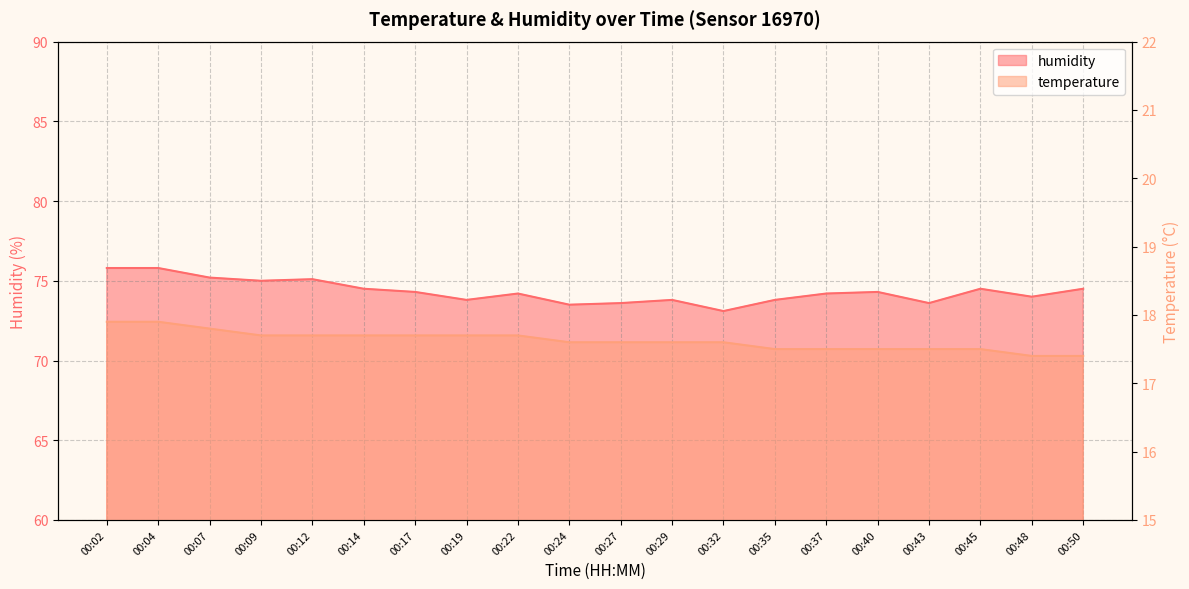

Does the chart have visible grid lines?

Yes